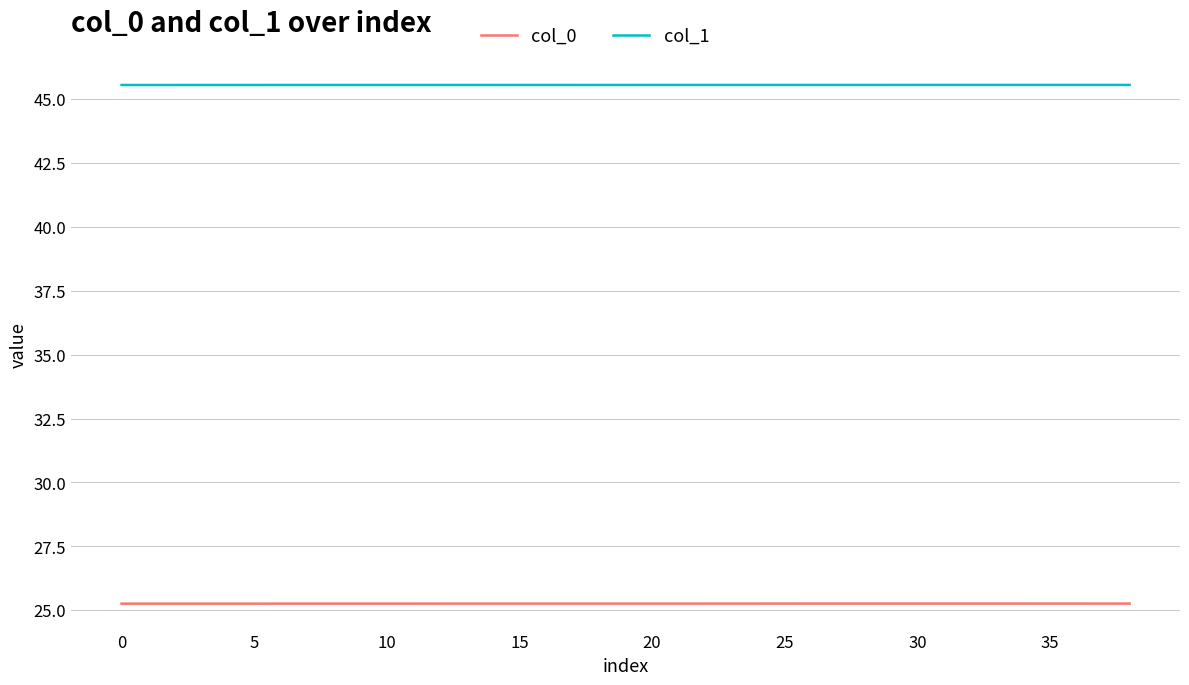

True or false: col_0 has more than 2 interior local peaks.

True